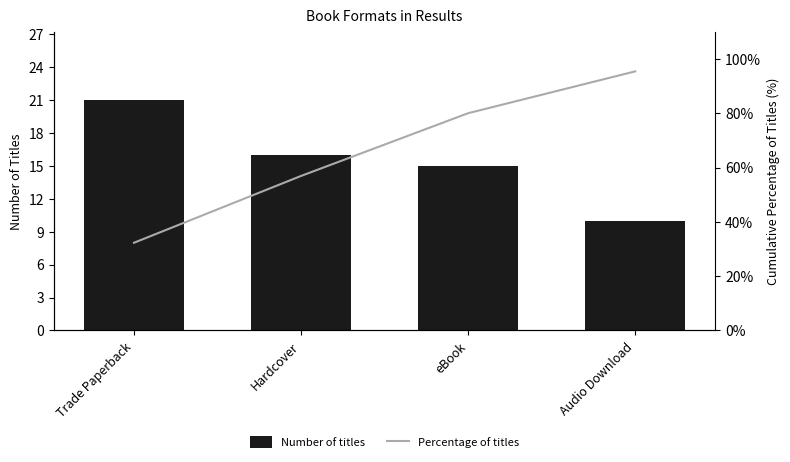

Which series has the largest range (max minus min)?

Percentage of titles